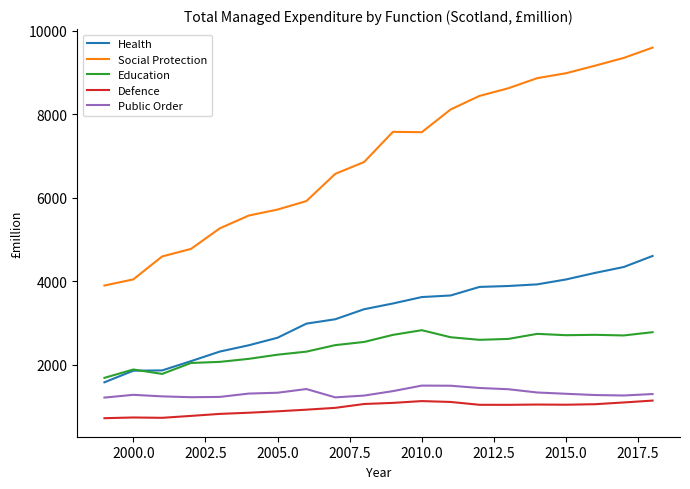

Which series has the largest range (max minus min)?

Social Protection